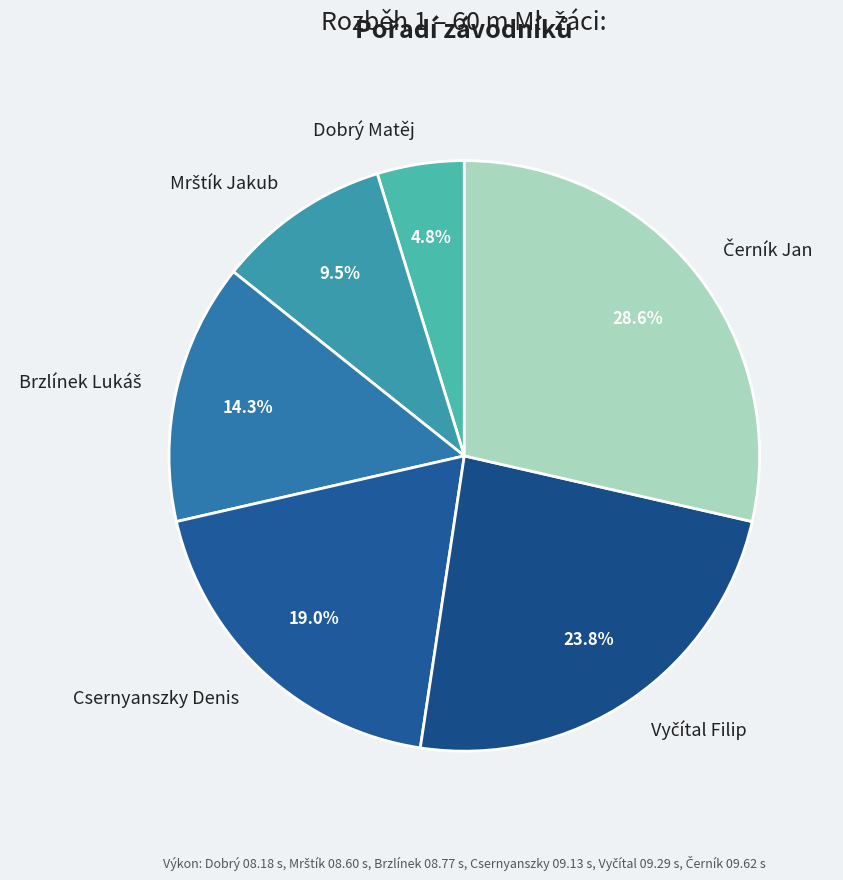

What portion of the pie excludes Dobrý Matěj?

95.2%